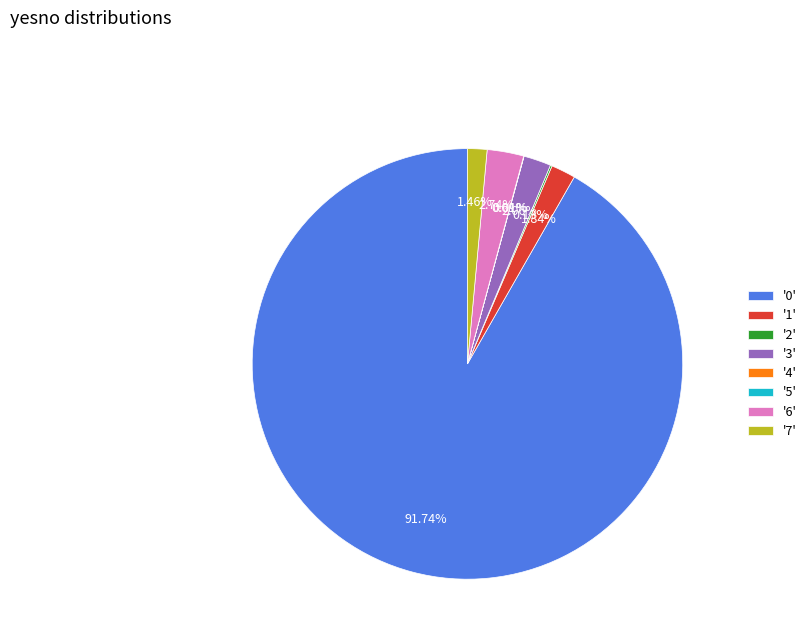

Between '3' and '7', which is larger?

'3'